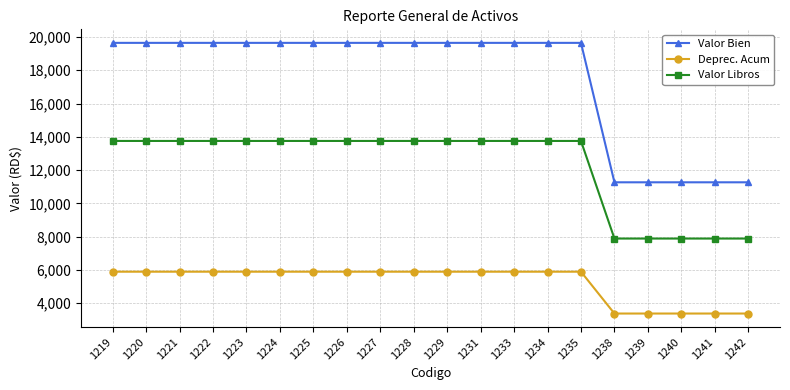

The value of Valor Libros at 1241 is 7885.3. True or false?

True